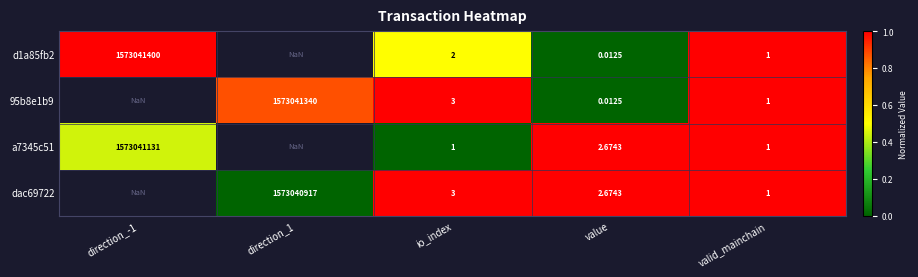

At which category is the sum across all series the highest?

valid_mainchain